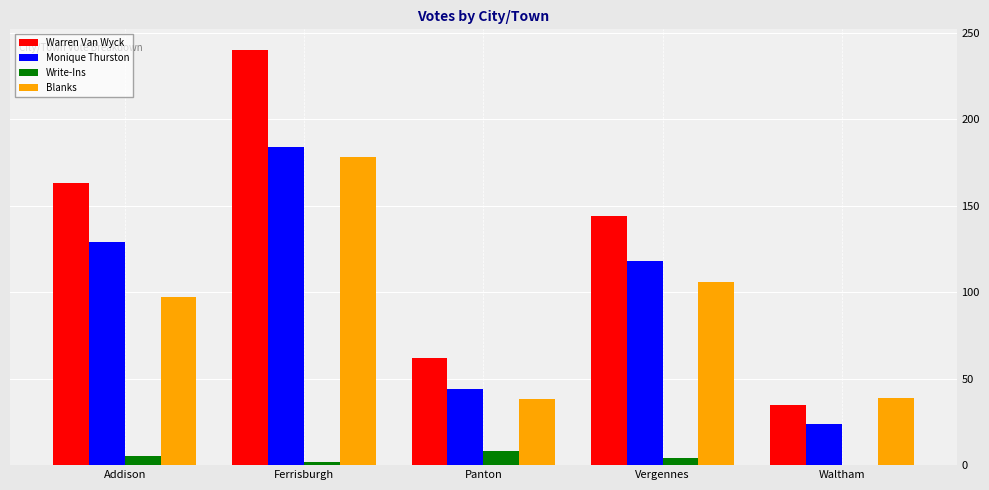

At which category is the sum across all series the highest?

Ferrisburgh